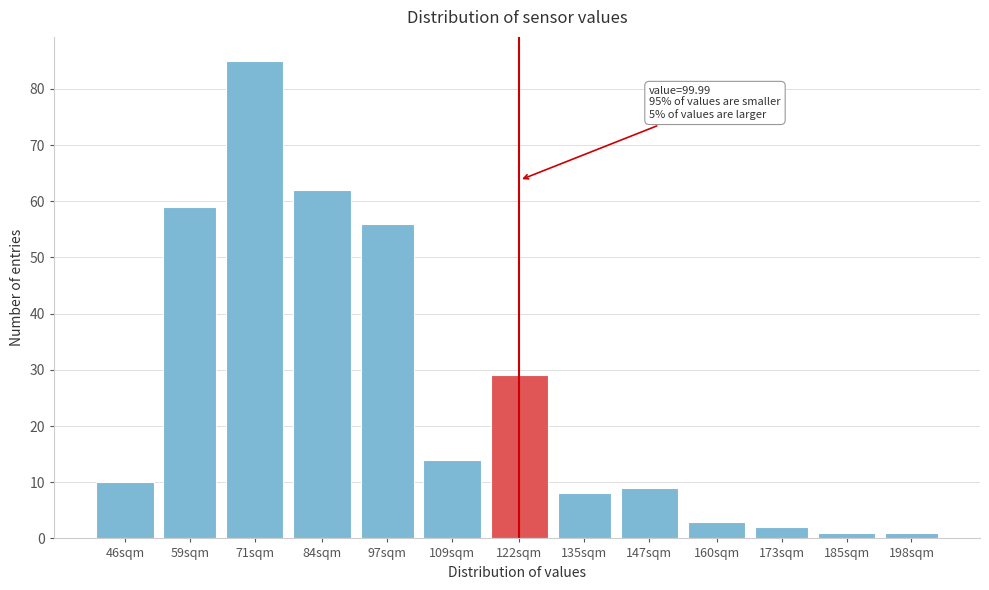

Reading left to right, list all the values displayed in this chart.

10	59	85	62	56	14	29	8	9	3	2	1	1